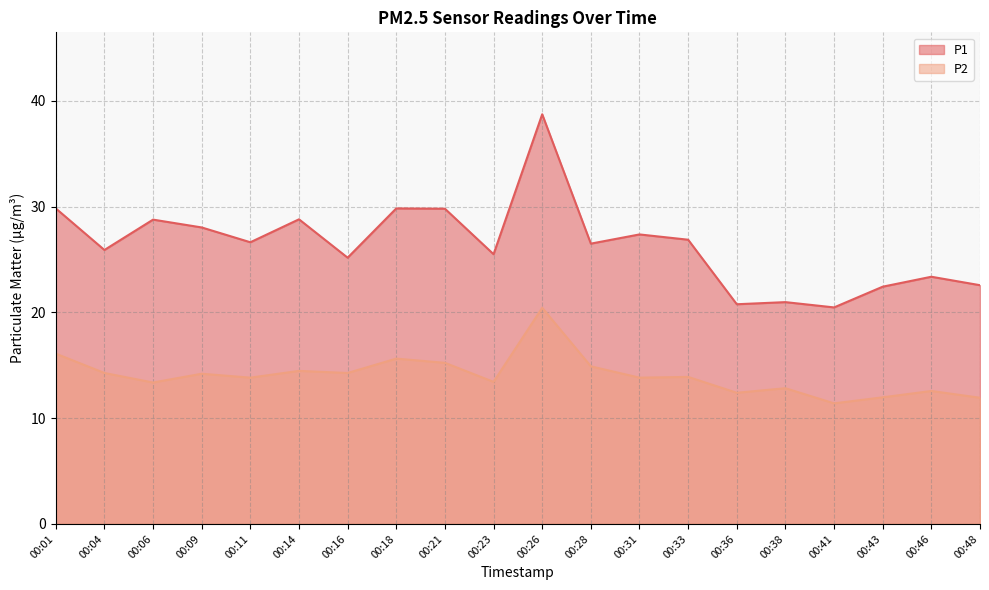

What is the total value across all series at 00:06?

42.1